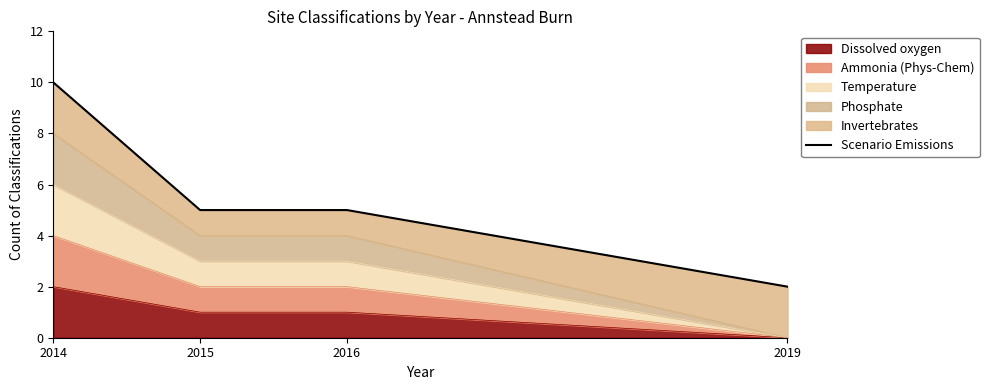

Does the chart have visible grid lines?

No